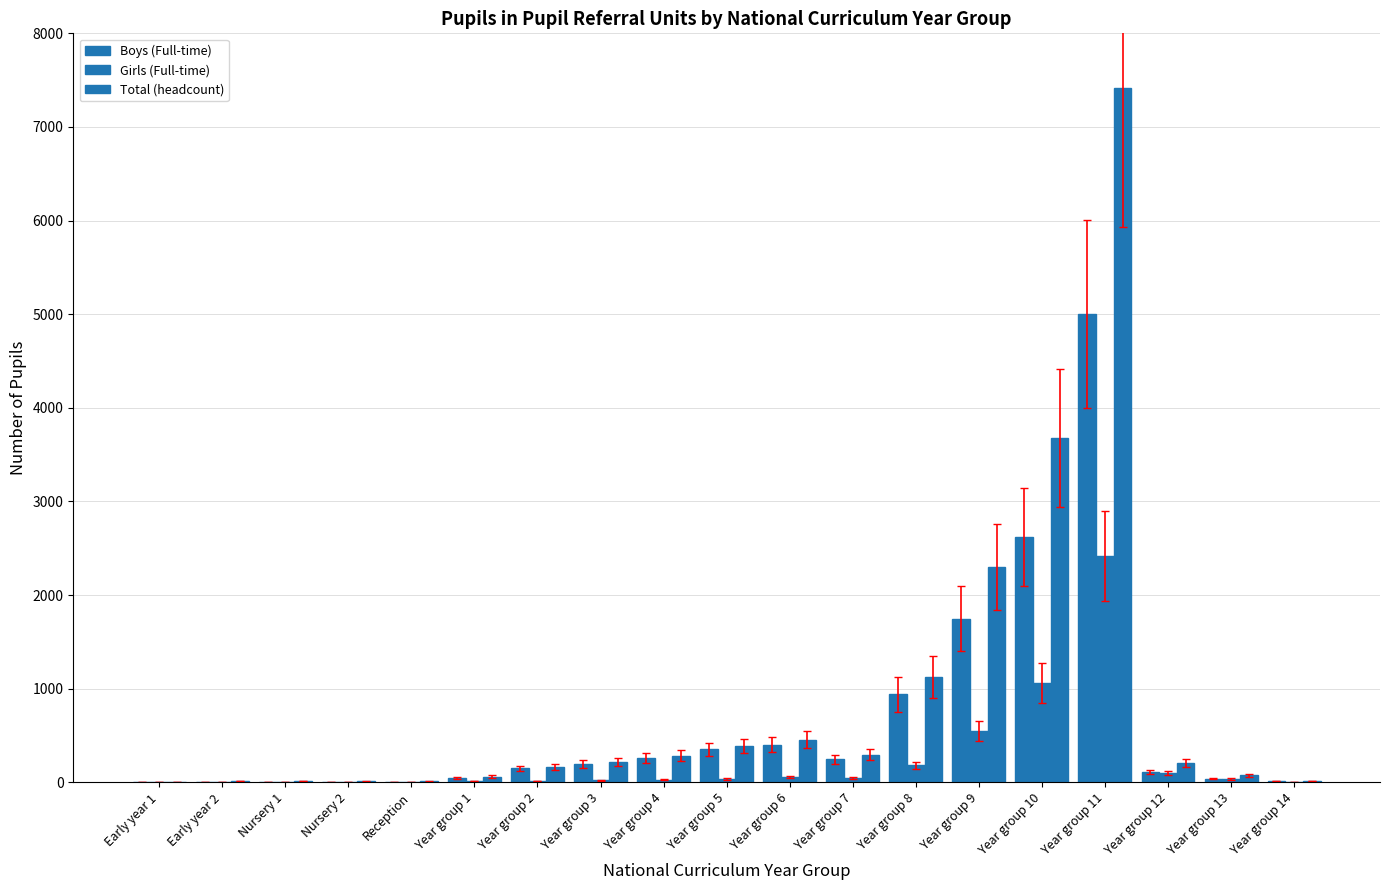

How many data points does each series have?

19